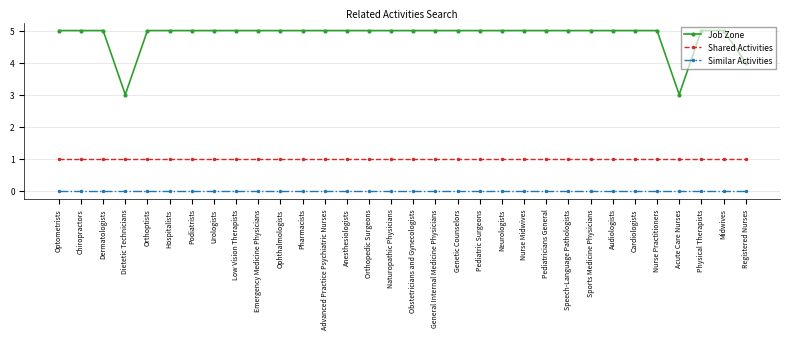

Is it true that Job Zone equals 5 at Nurse Practitioners?

True